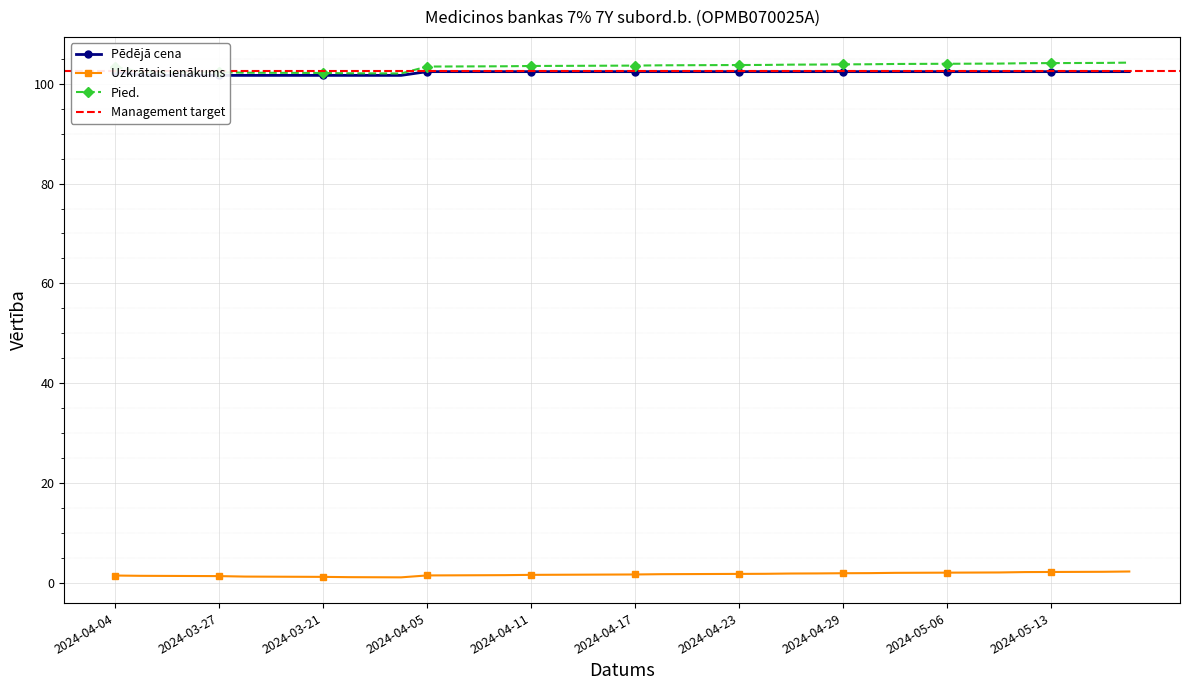

The value of Uzkrātais ienākums at 2024-04-04 is 2.0. True or false?

False